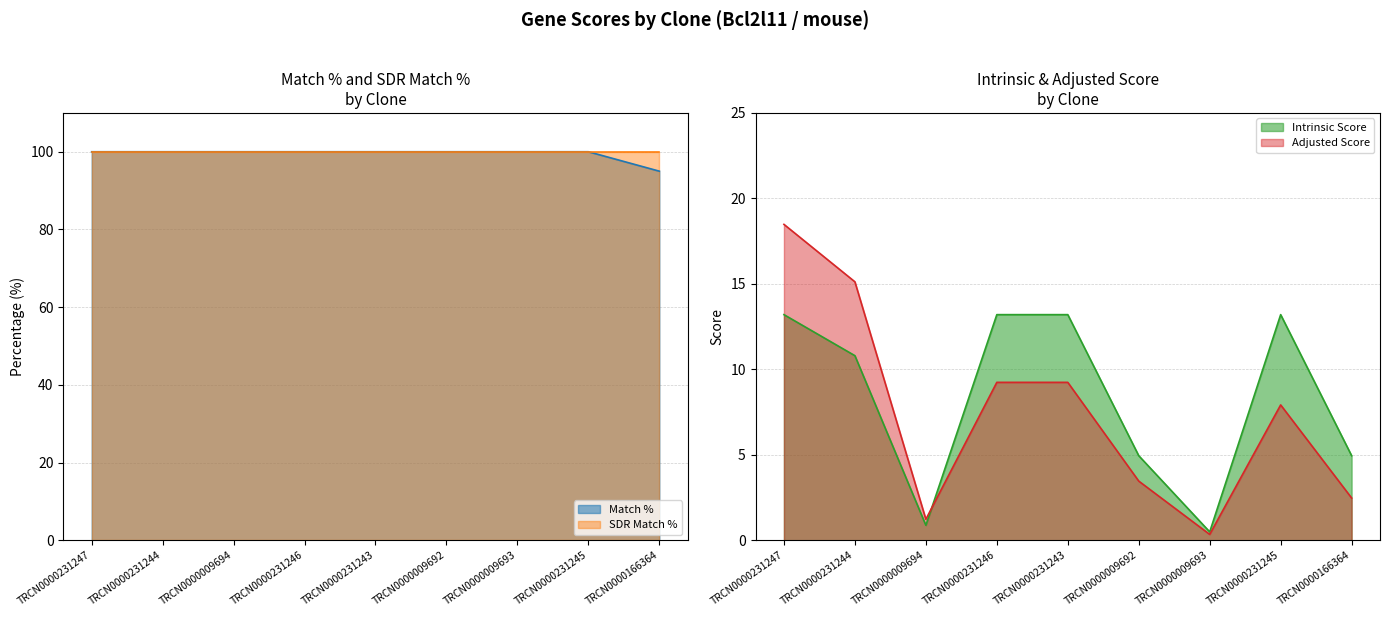

Which category has the lowest value in the Adjusted Score series?

TRCN0000009693